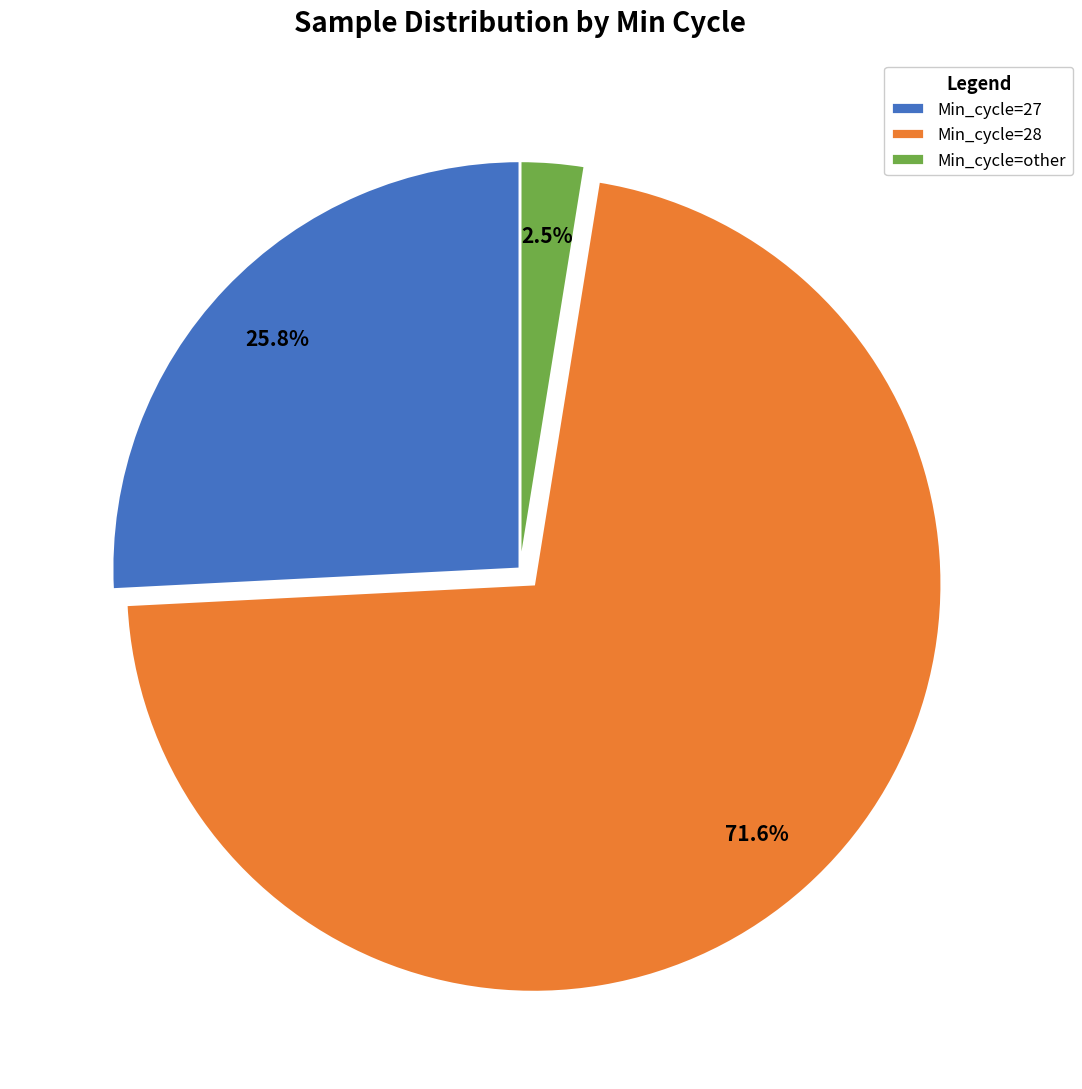

Is there any slice that represents more than half of the pie?

Yes